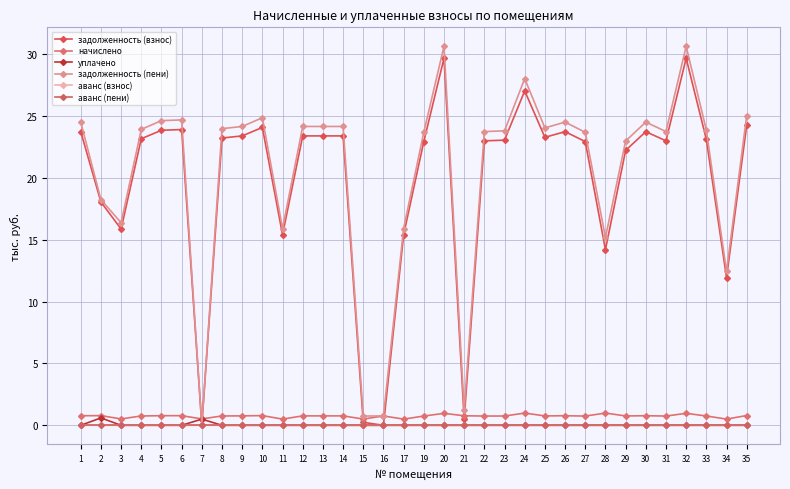

In аванс (взнос), how many points are higher than both neighbors (excluding endpoints)?

1